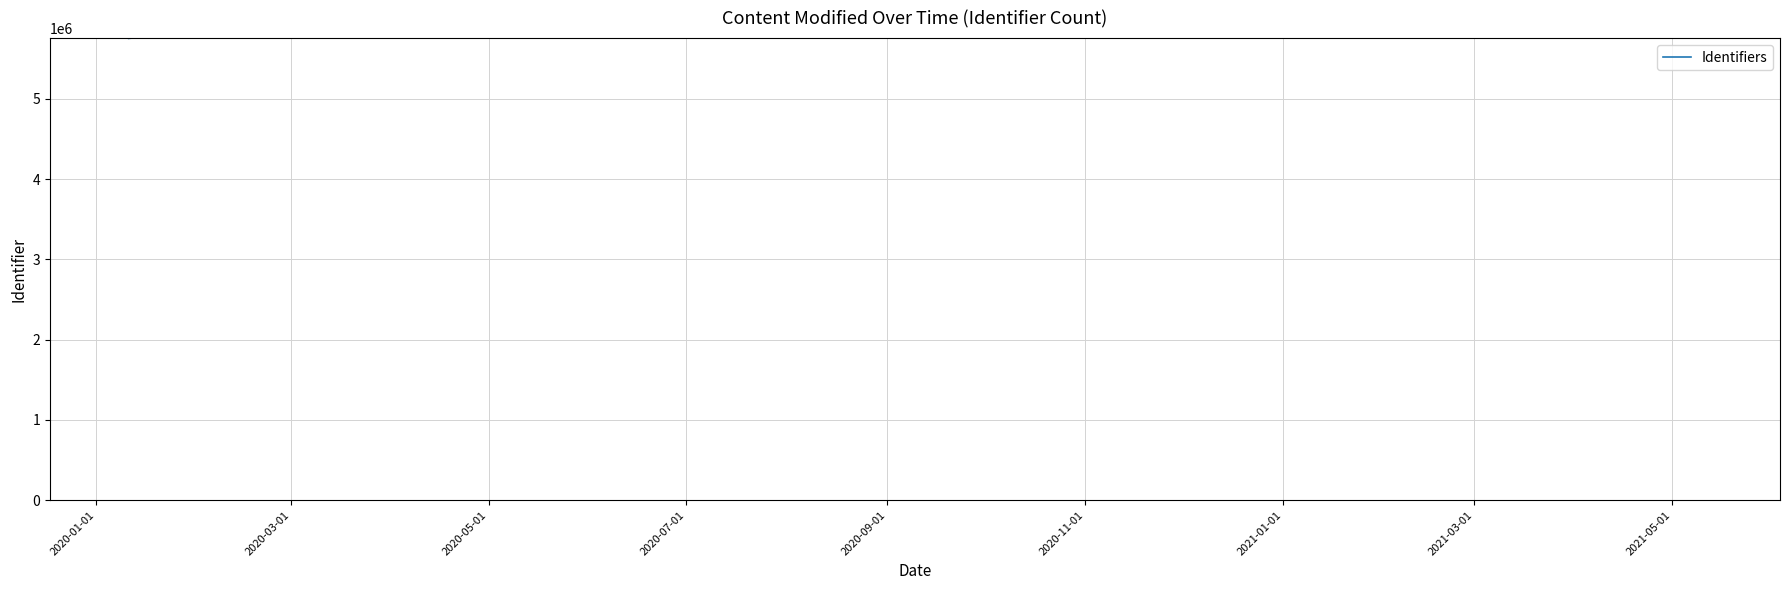

What is the greatest value displayed?

5755230